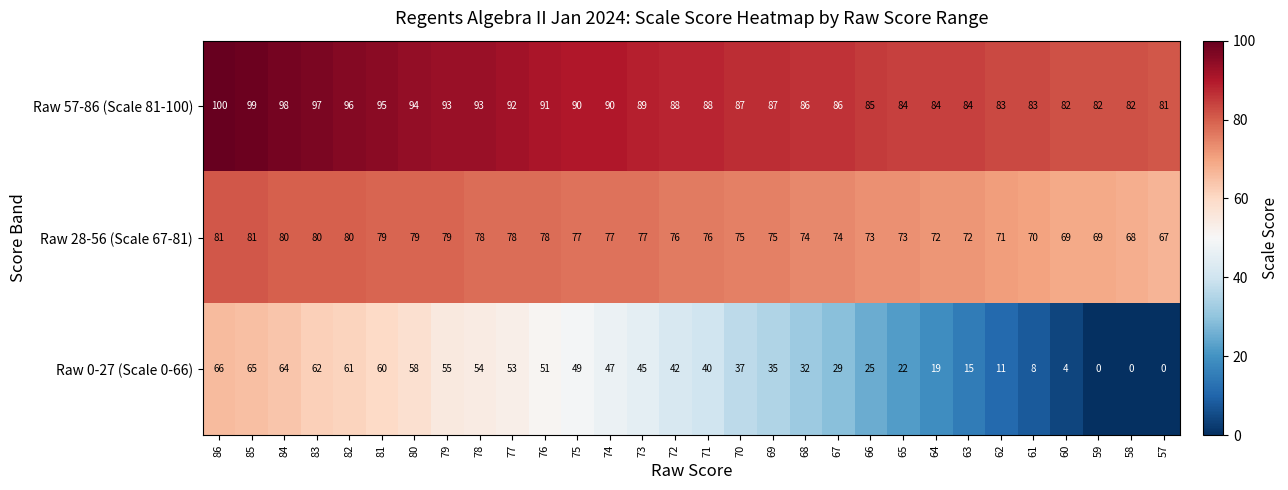

What is the difference between the maximum and minimum values in the Raw 0-27 (Scale 0-66) series?

66